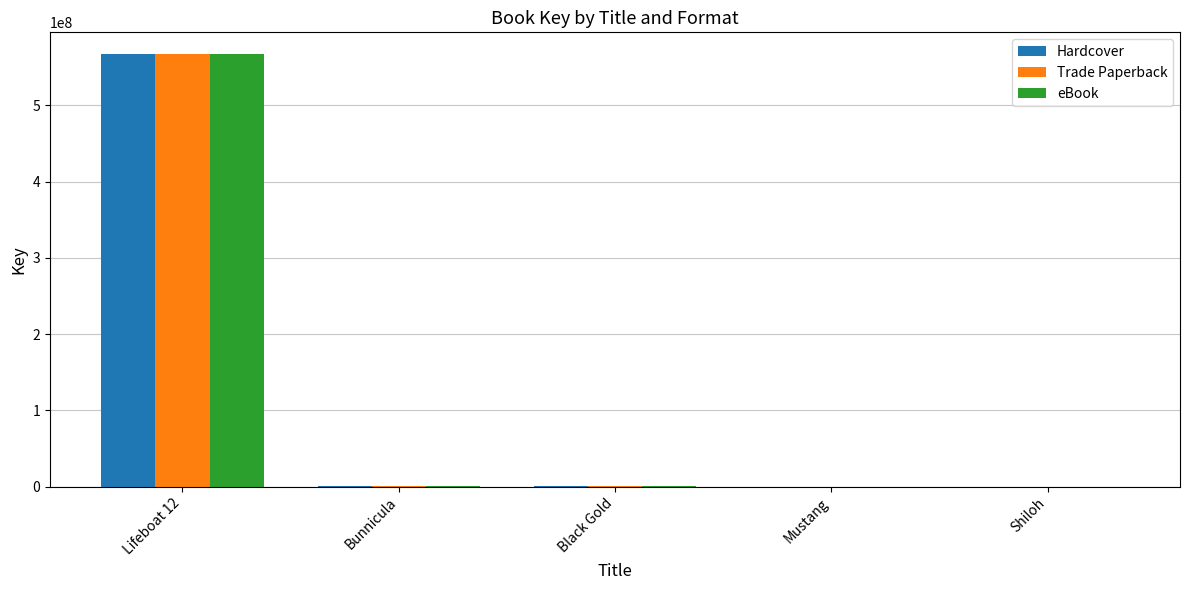

At which label does eBook first exceed 311982?

Lifeboat 12